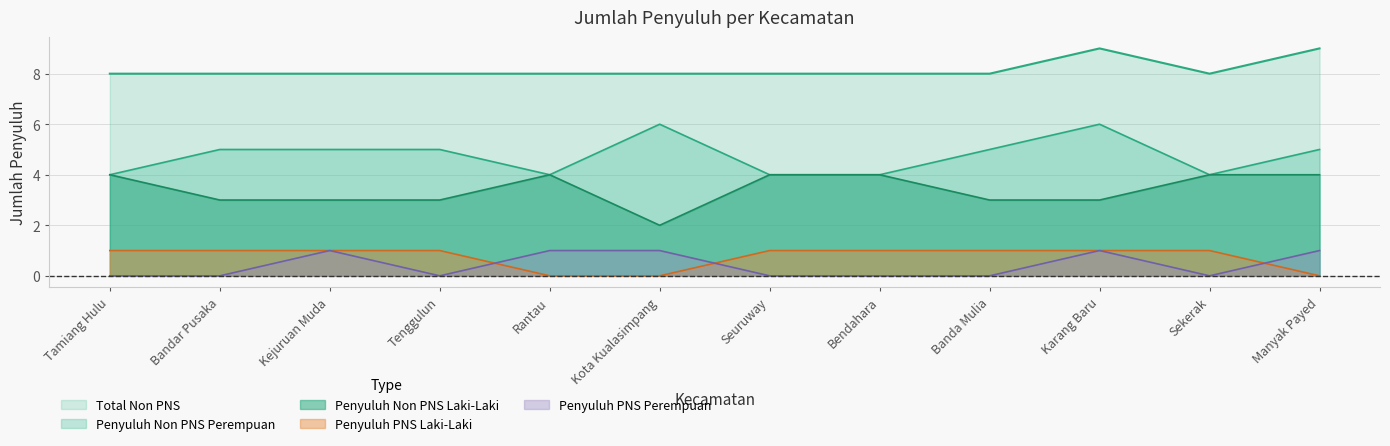

What position from the right is Banda Mulia?

4